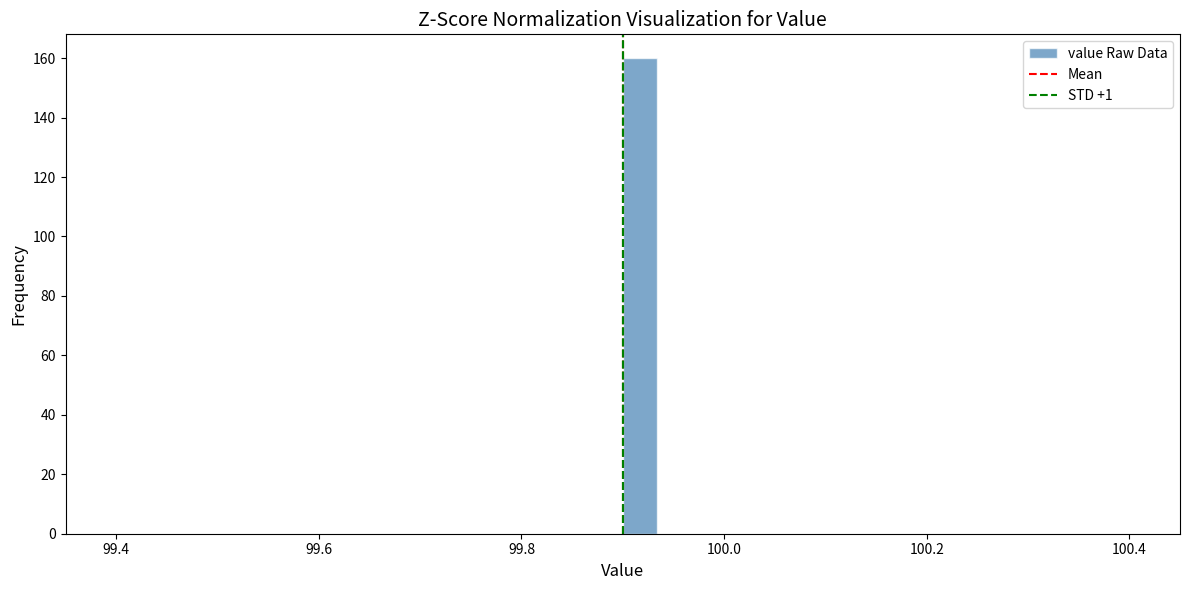

Read against the x-axis, roughly where is the centre of the tallest bar?

99.92